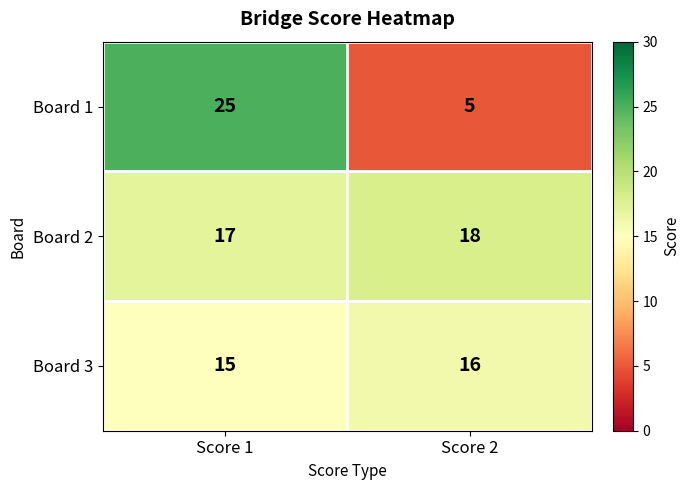

What is the sum of all Board 2 values?

35